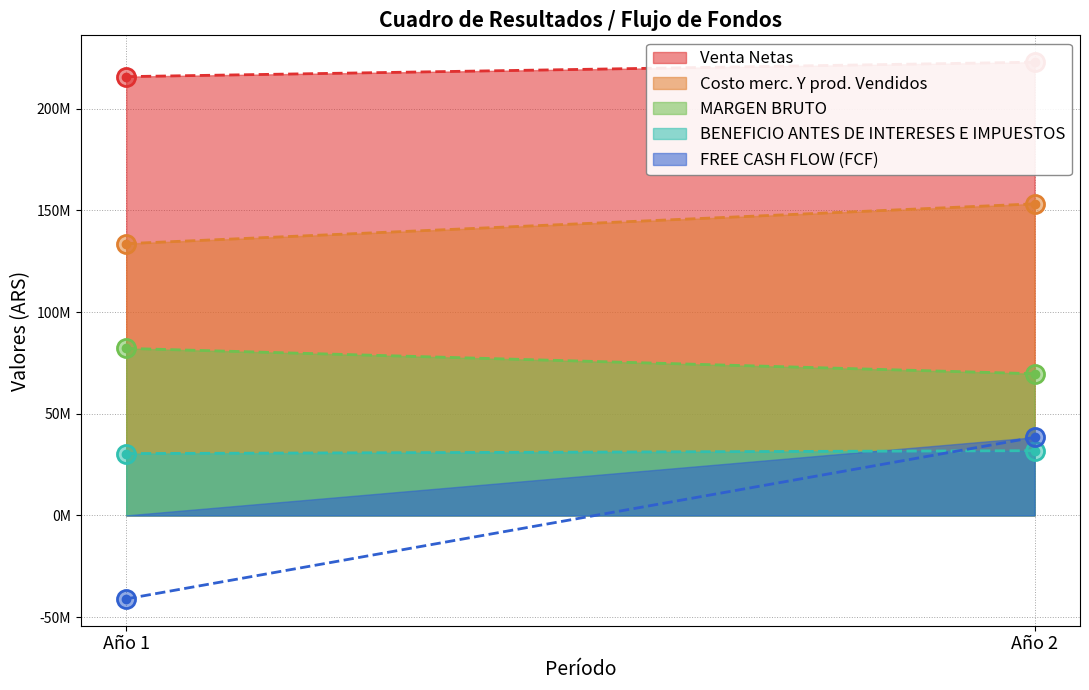

What is the average value of the FREE CASH FLOW (FCF) series?

-1317972